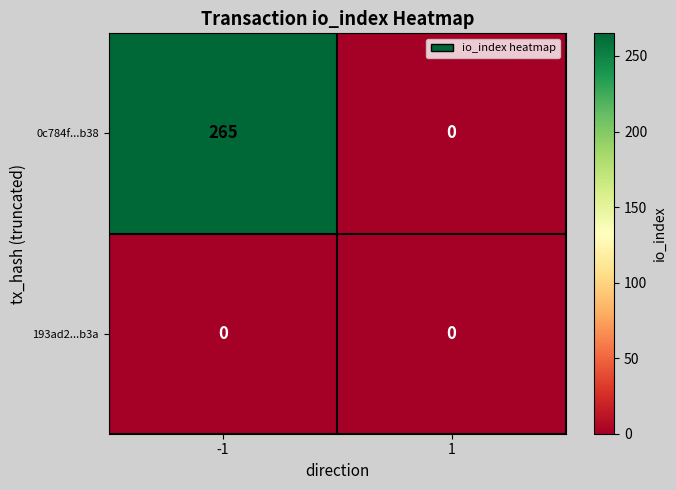

At how many categories does at least one series exceed 98?

1